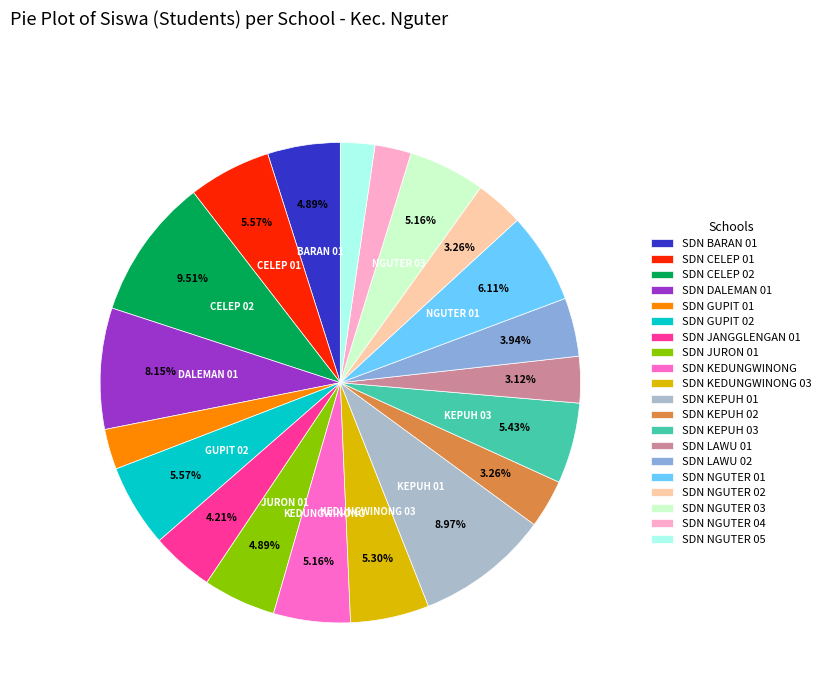

Is SDN GUPIT 01 the majority of the pie?

No